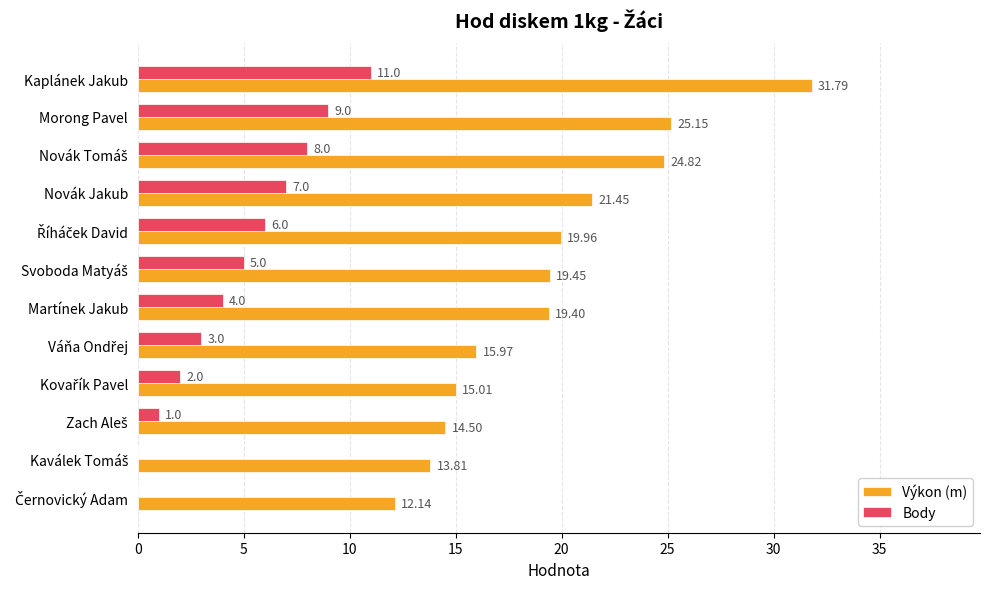

Which series has the largest total across all categories?

Výkon (m)